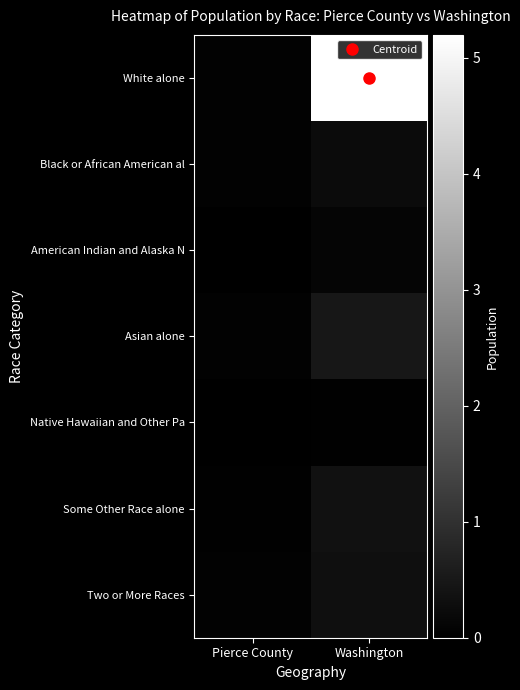

Rank the series by their maximum value, from lowest to highest.

Native Hawaiian and Other Pa, American Indian and Alaska N, Black or African American al, Two or More Races, Some Other Race alone, Asian alone, White alone